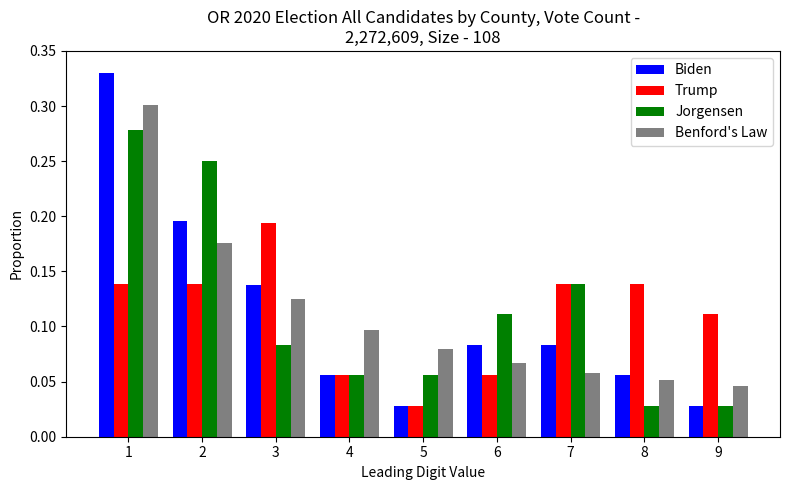

How many Trump values are between 0 and 1?

9